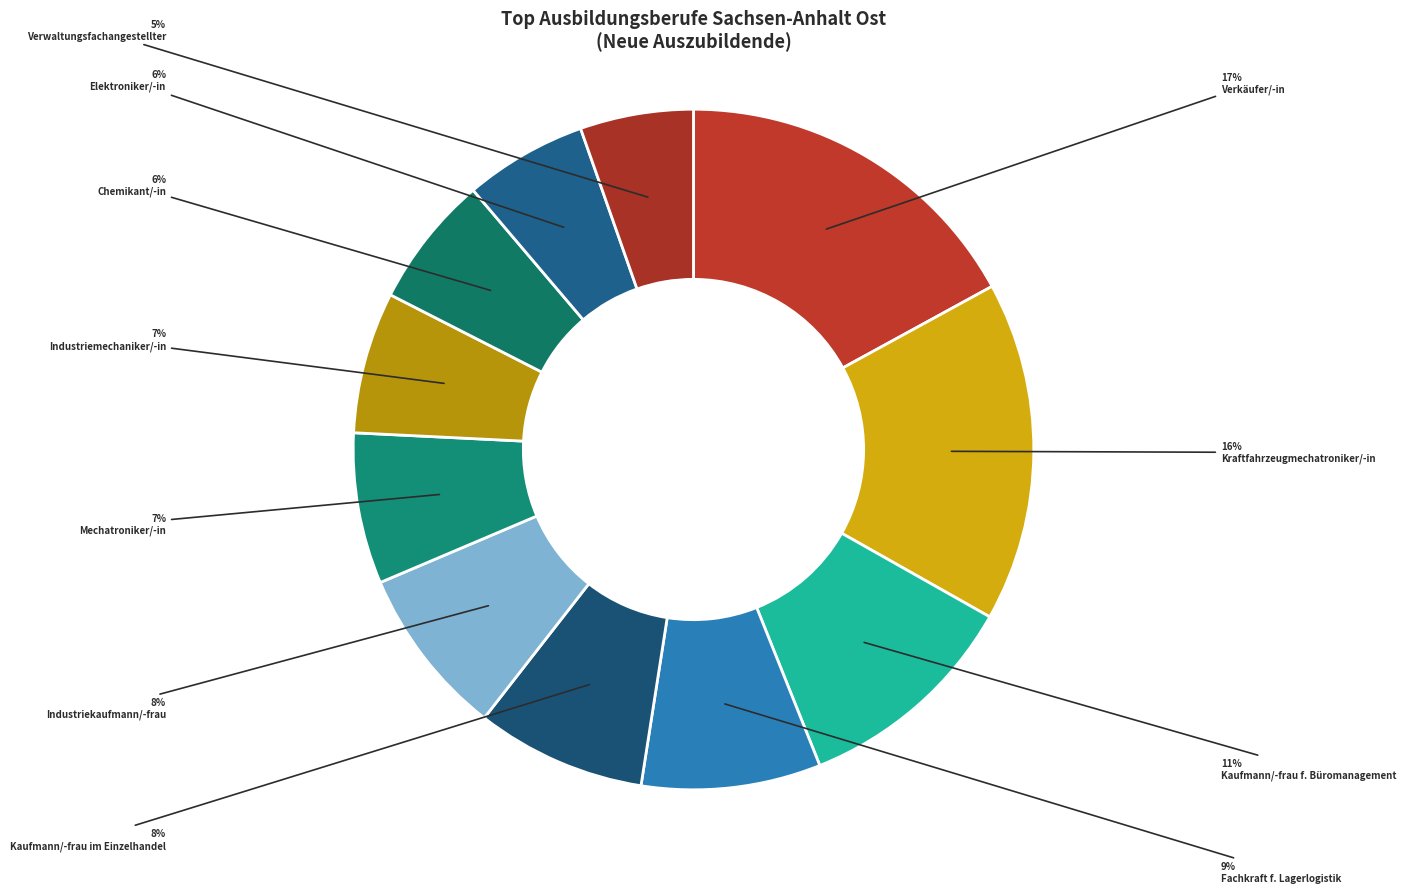

Count the number of slices in the pie.

11